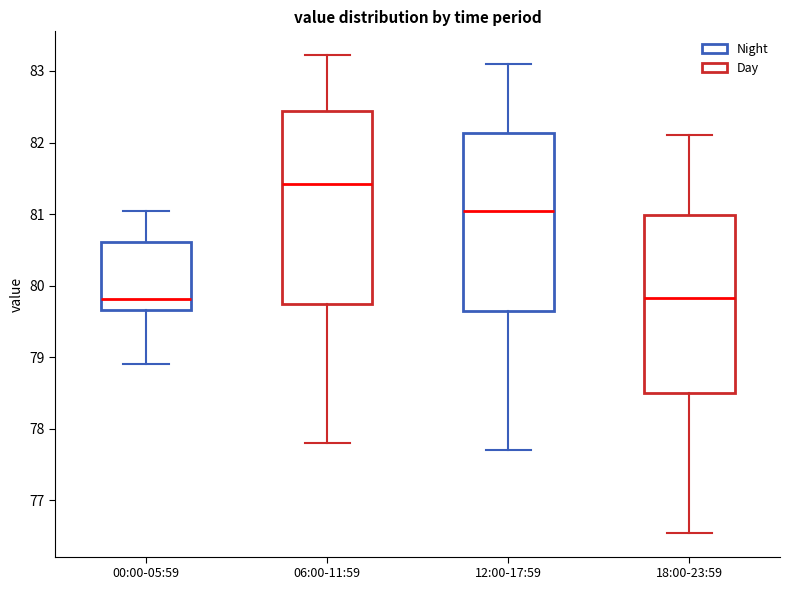

Which box's median line is the highest?

06:00-11:59